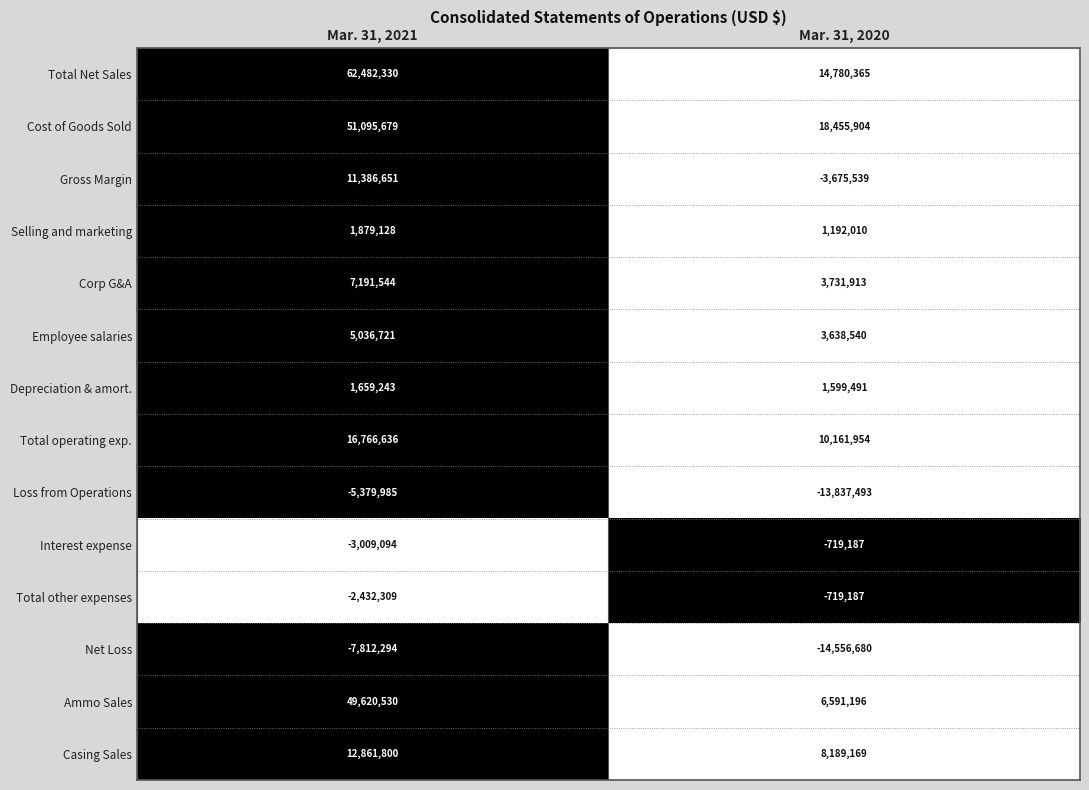

Which category has the lowest value in the Total operating exp. series?

Mar. 31, 2020